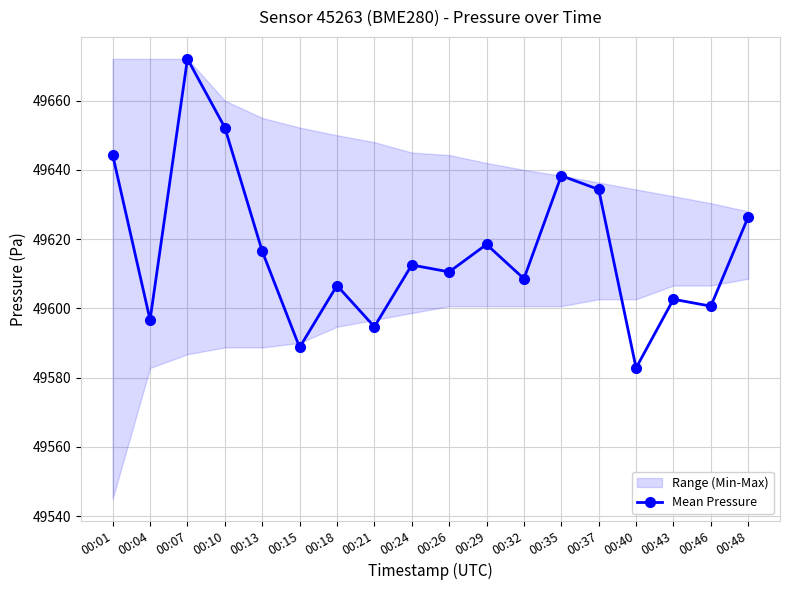

List the labels in order of value, largest first.

00:07, 00:10, 00:01, 00:35, 00:37, 00:48, 00:29, 00:13, 00:24, 00:26, 00:32, 00:18, 00:43, 00:46, 00:04, 00:21, 00:15, 00:40